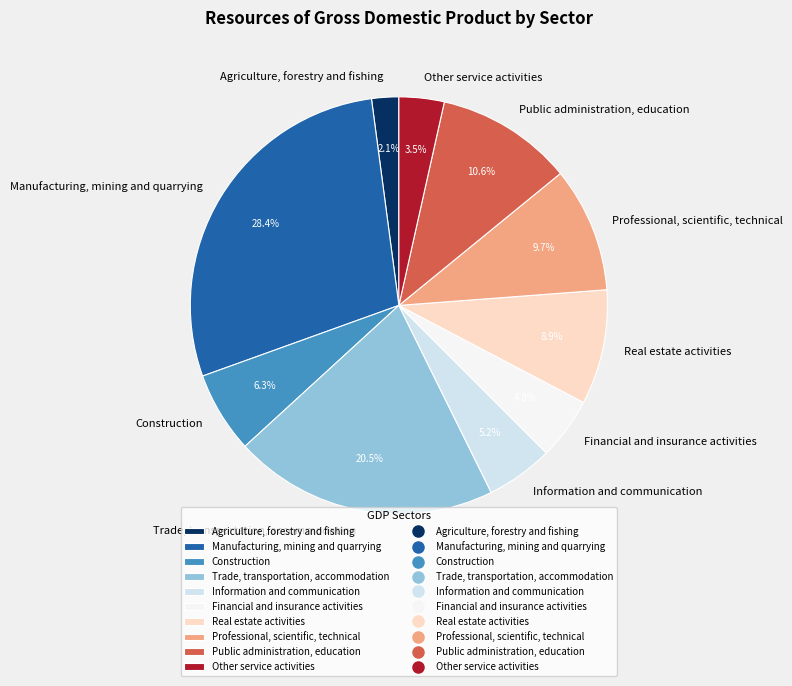

Between Manufacturing, mining and quarrying and Construction, which is larger?

Manufacturing, mining and quarrying